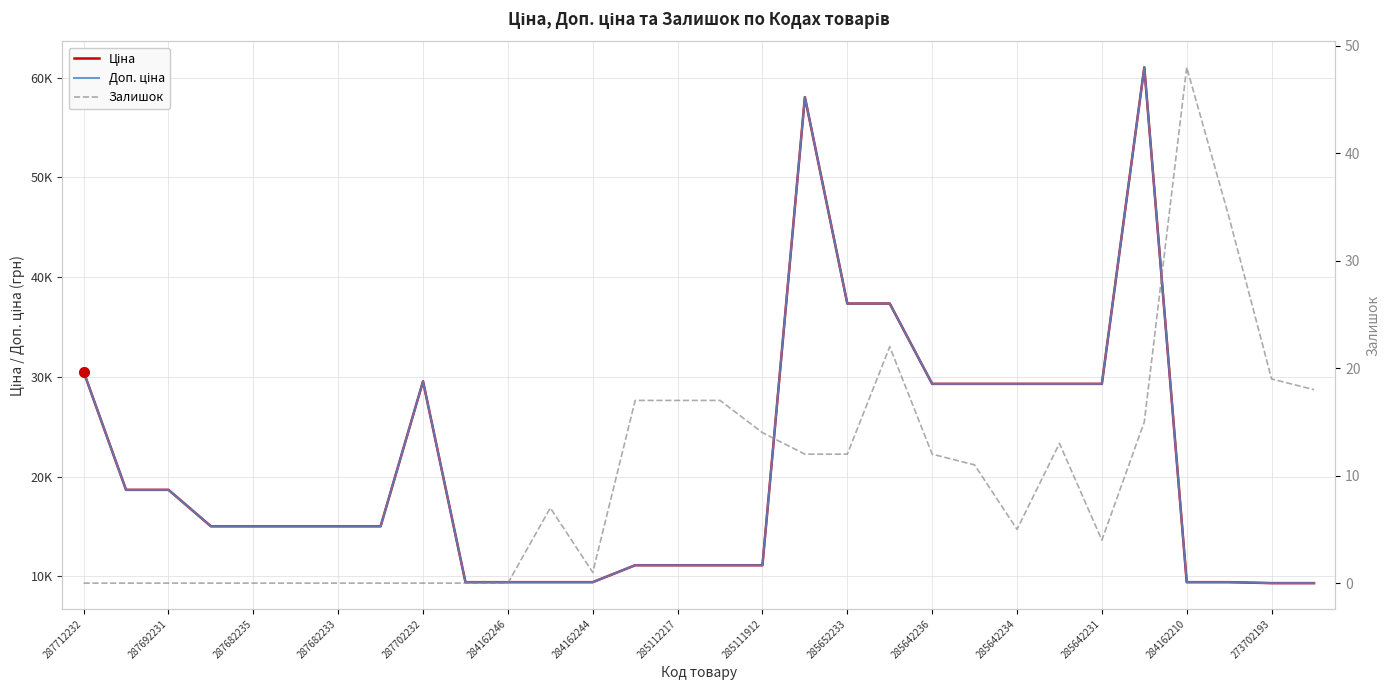

How many lines are shown in the chart?

3